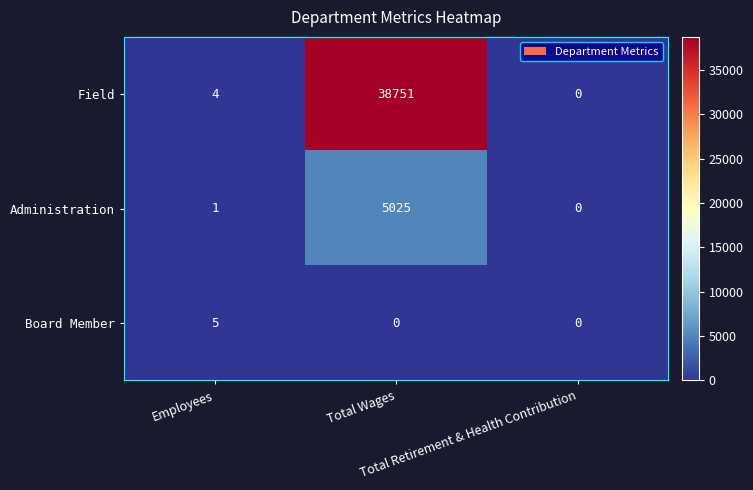

Which label corresponds to the largest value in the chart?

Total Wages